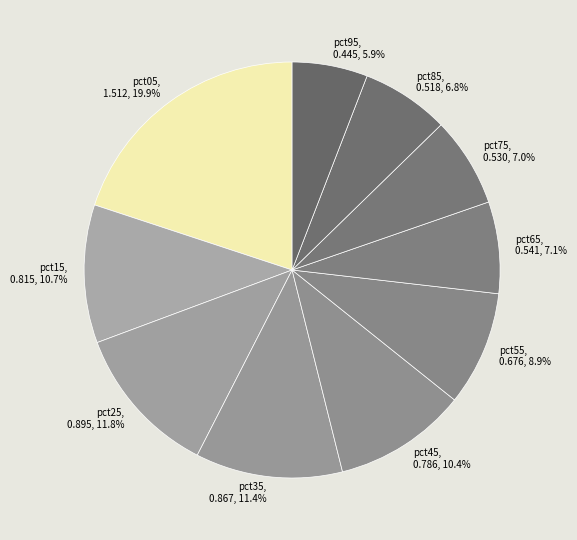

What percentage is the pct75 slice, to the nearest percent?

7%